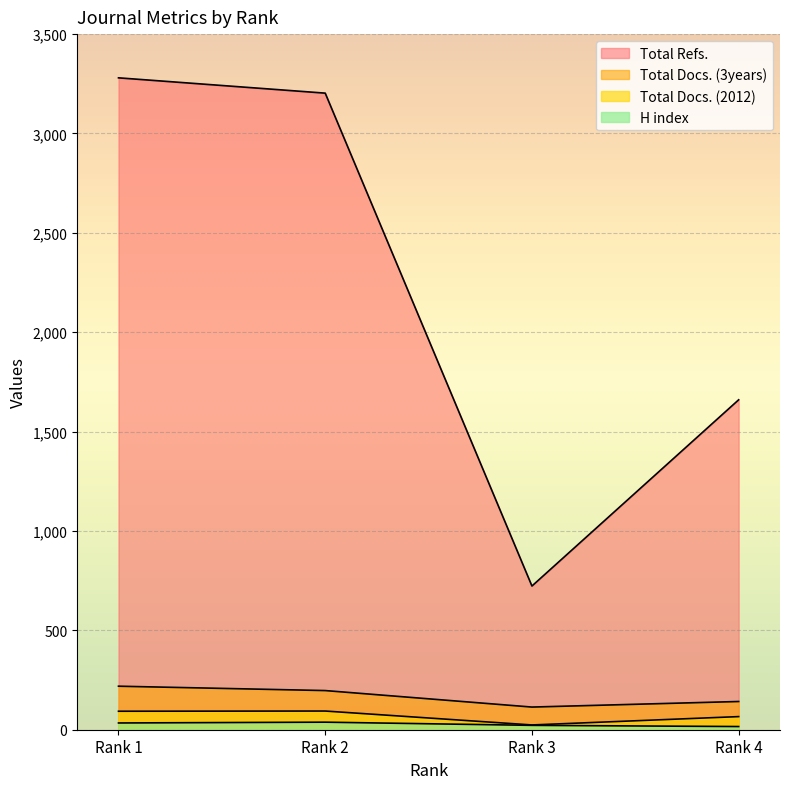

Read the Total Docs. (2012) value at Rank 2.

94